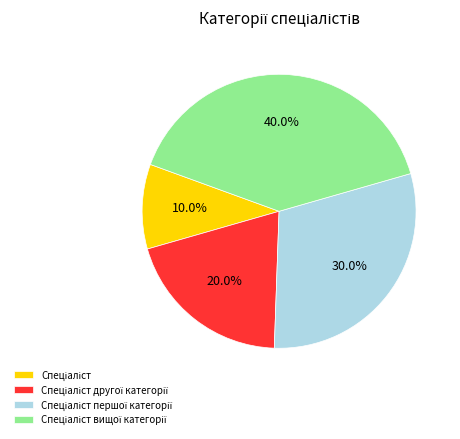

How many segments does this pie chart have?

4